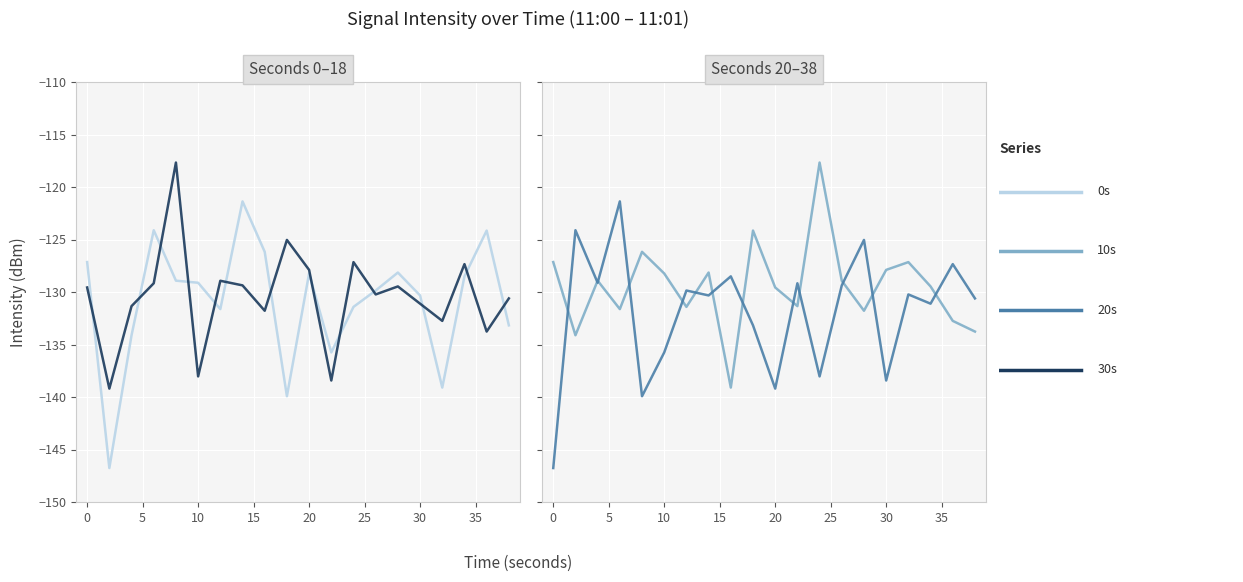

Is it true that 0s equals -43.1 at 13?

False